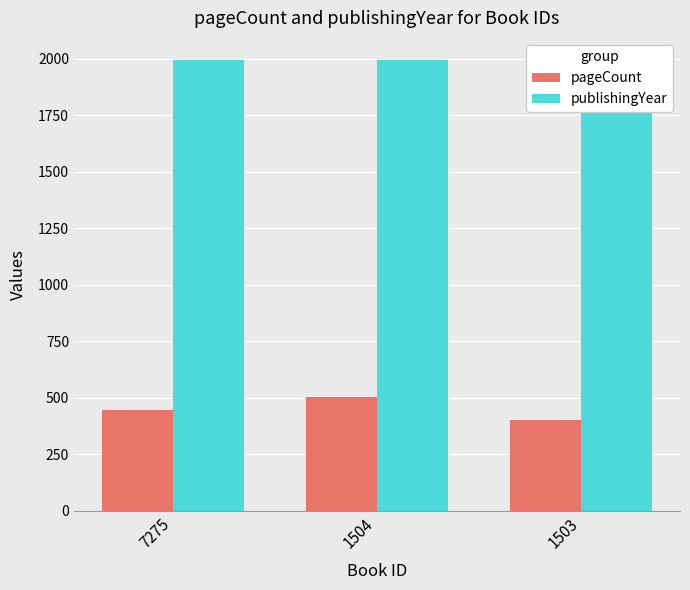

What is the value of the publishingYear bar at the 3rd from the left?

1993